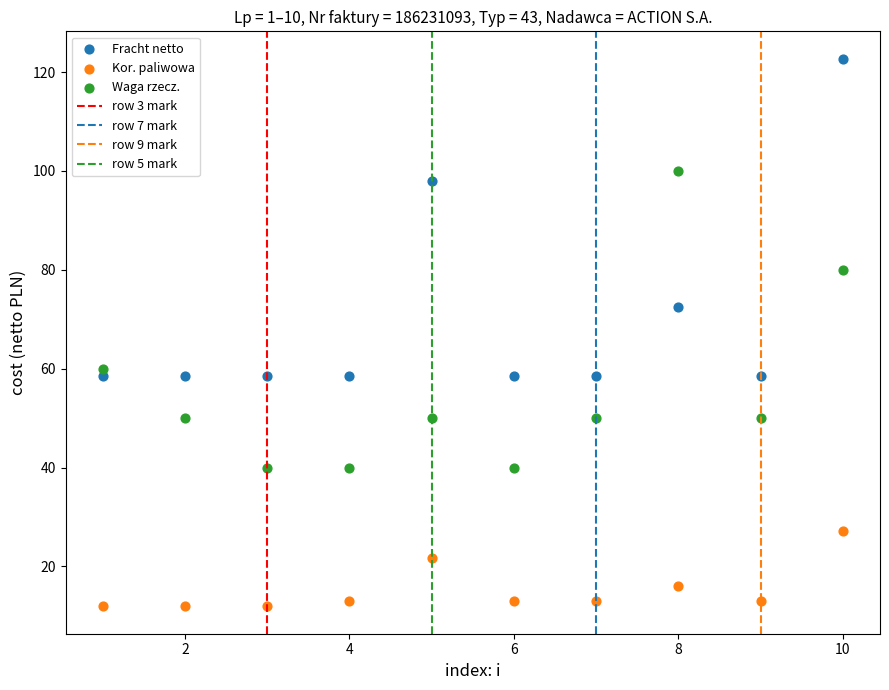

Which series reaches the minimum Y coordinate?

Kor. paliwowa